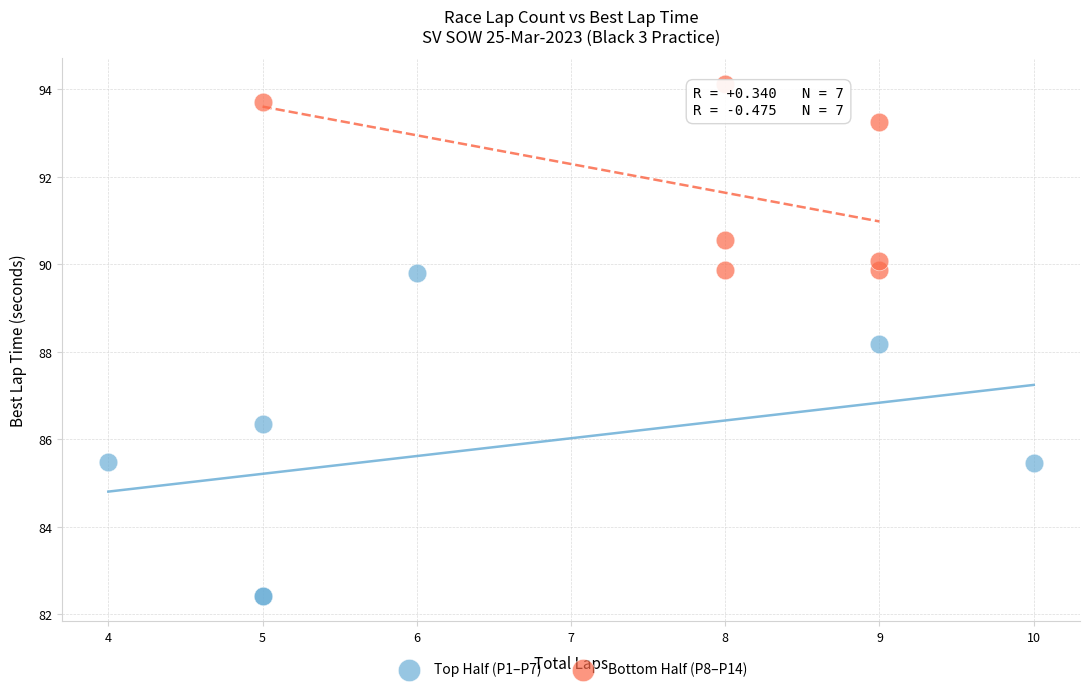

Which series contains the lowest Y value?

Top Half (P1–P7)